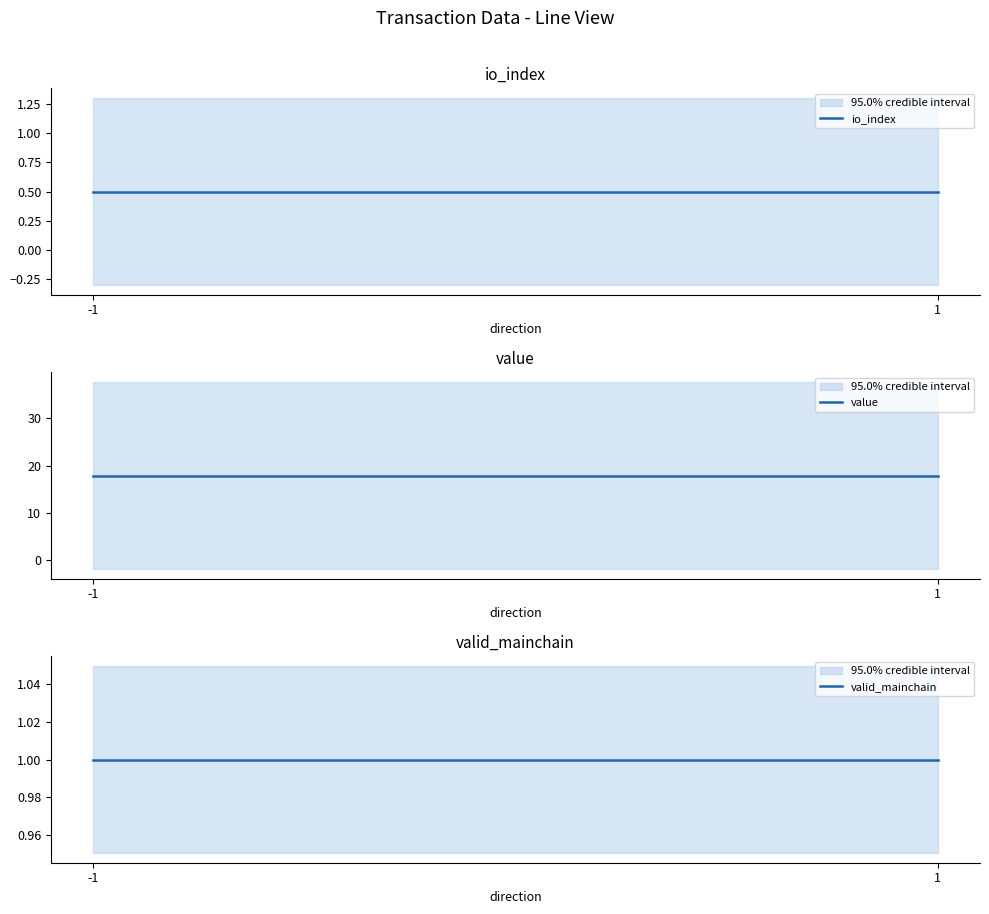

List the labels in order of value value, largest first.

-1, 1